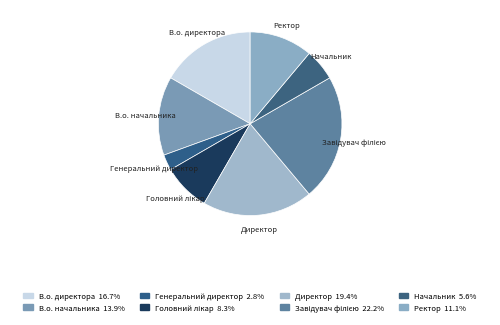

Which slice is the smallest?

Генеральний директор